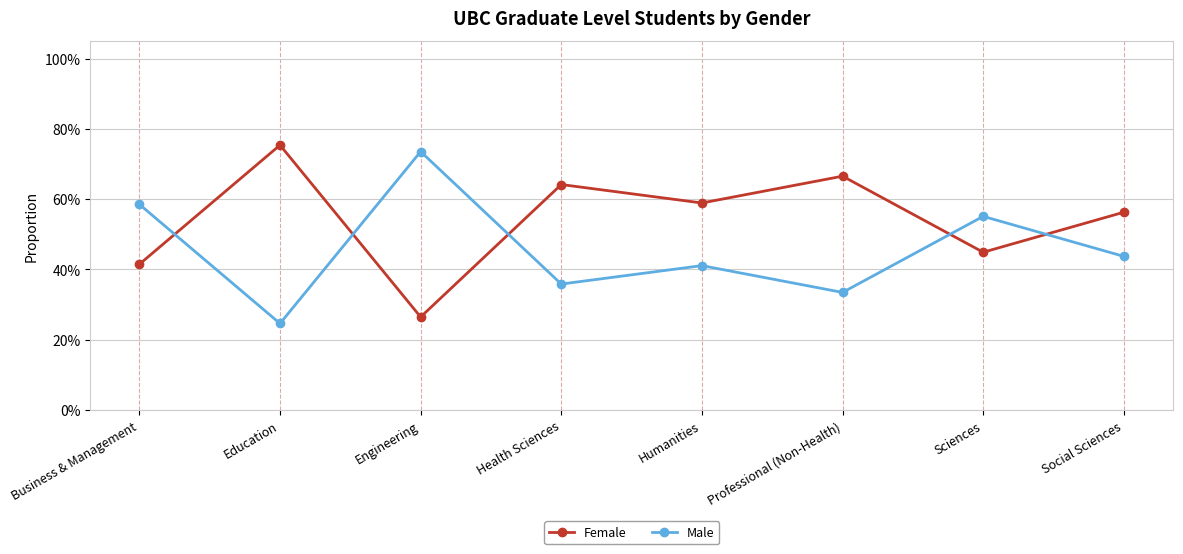

What is the sum of the Female values at Health Sciences and Sciences?

1.1